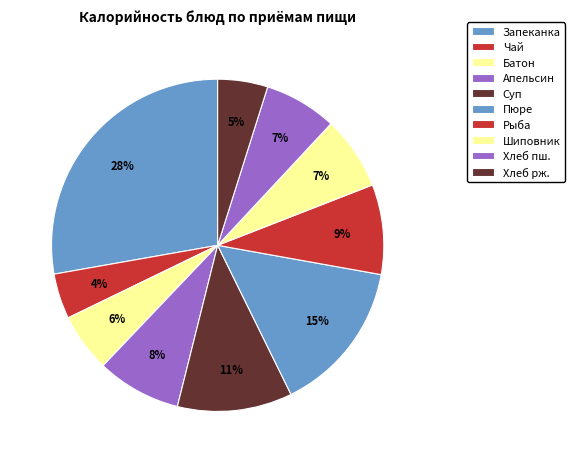

Rank the categories by value from lowest to highest.

Чай с сахаром, Хлеб ржаной, Батон, Хлеб пшеничный, Напиток из плодов шиповника, Апельсин, Рыба тушенная в томате с овощами, Суп картофельный с макаронными изделиями, Картофельное пюре, Запеканка творожная со сгущенным молоком